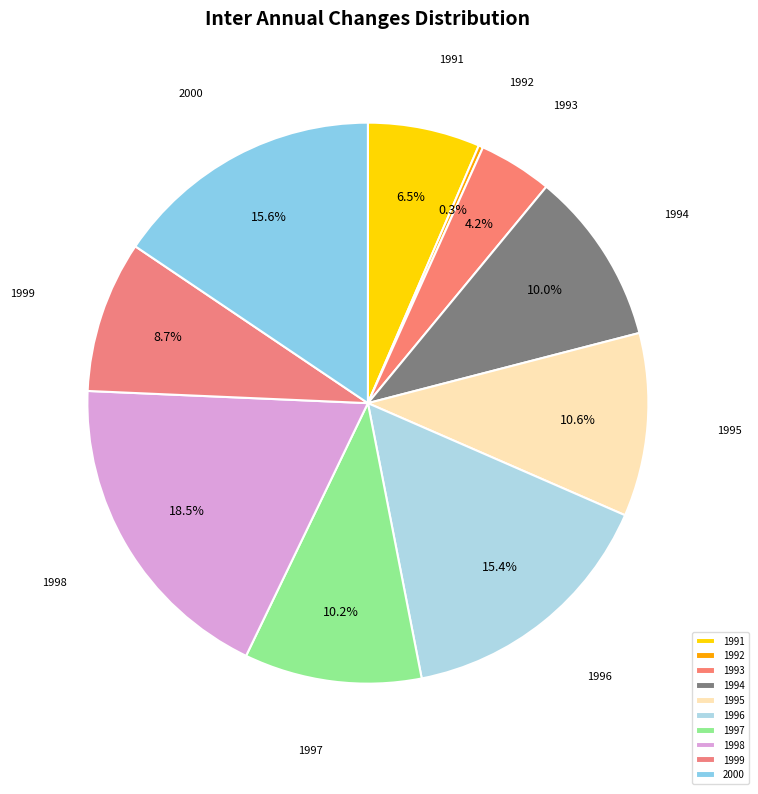

To the nearest percent, what is the average slice percentage?

10%